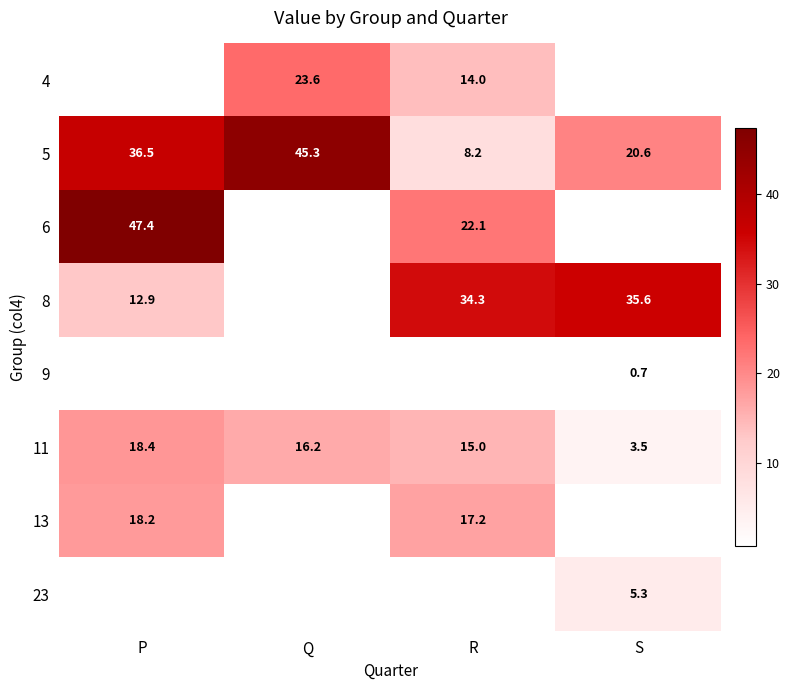

Where does the 5 series first go above 36?

P